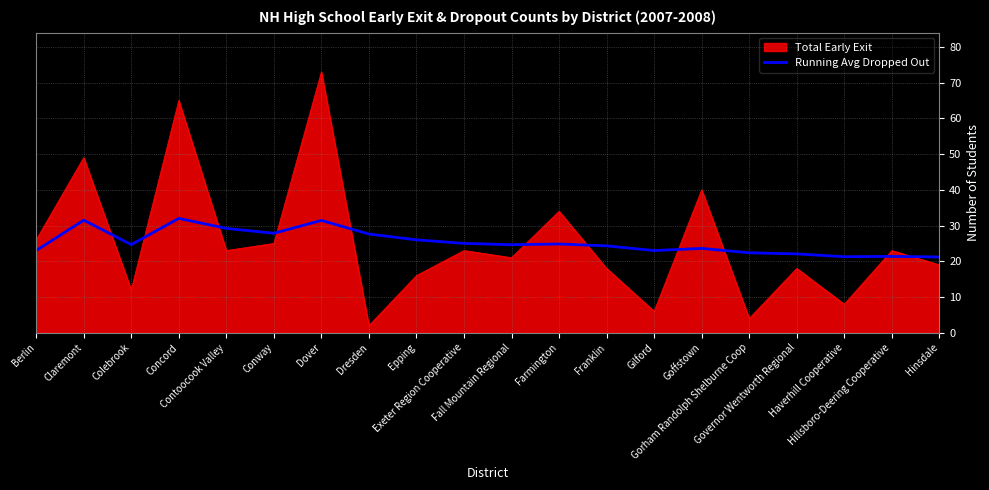

List the series in order of their peak value, lowest first.

Running Avg Dropped Out, Total Early Exit